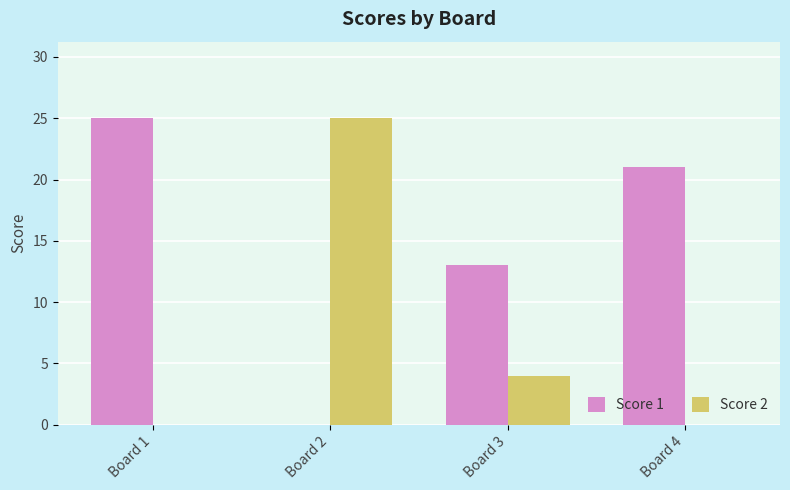

What is the sum of the Score 2 values at Board 3 and Board 1?

4